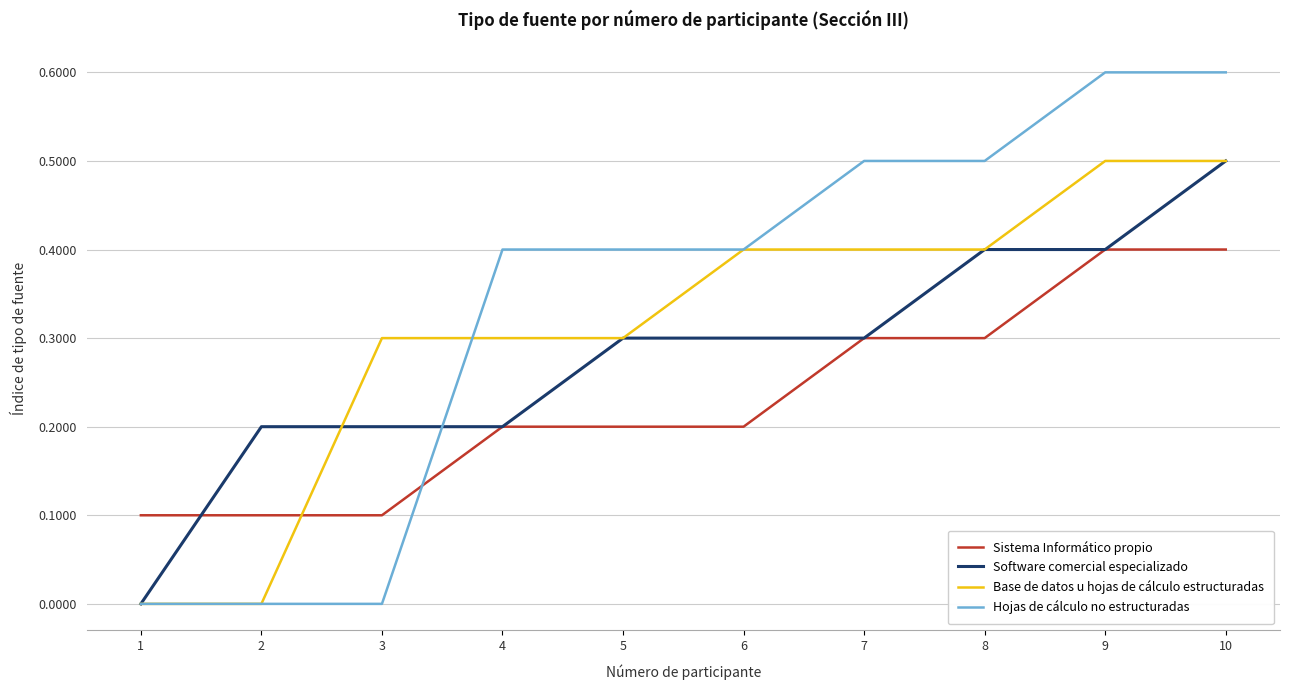

Count the Sistema Informático propio values in the range 0 to 1.

10